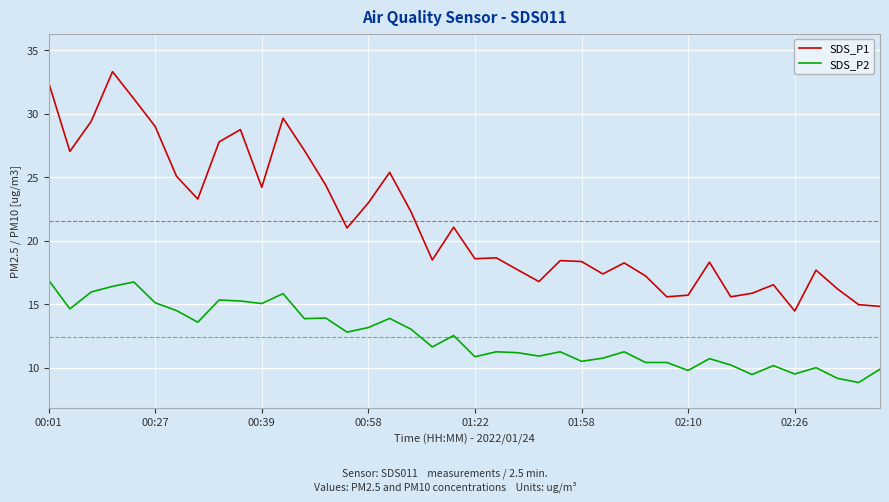

What is the lowest value of the SDS_P1 series?

14.5